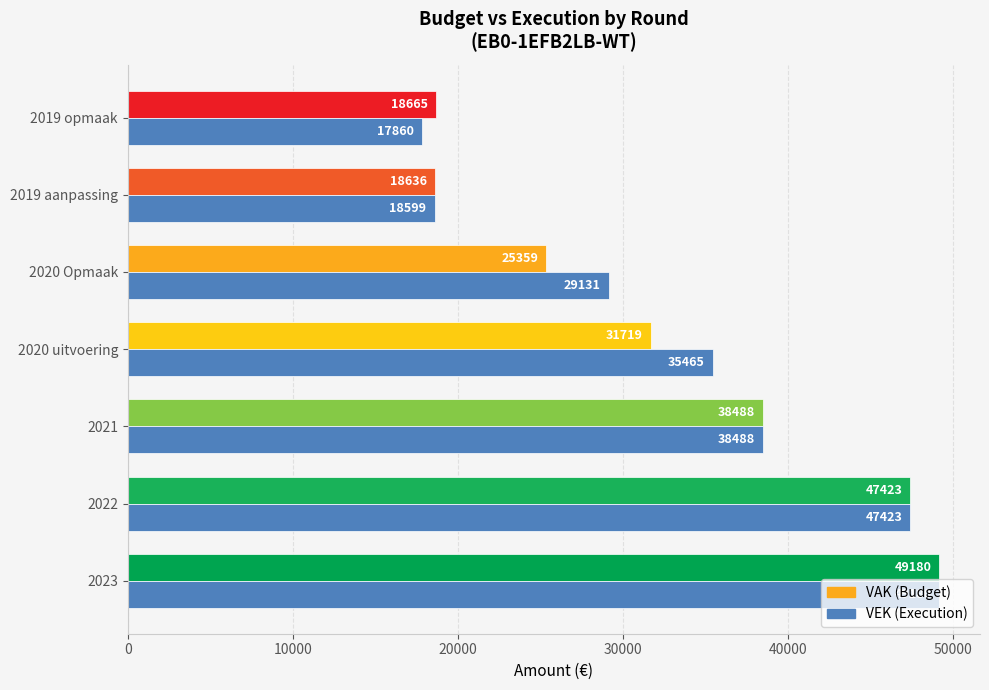

What is the maximum value shown in the chart?

49180